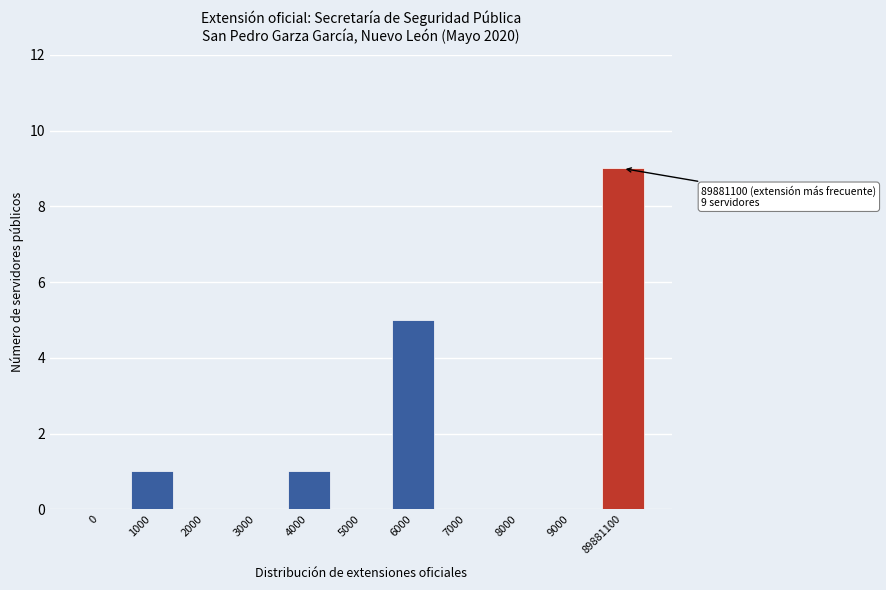

Reading left to right, extract all data points from this chart.

0=0	1000=1	2000=0	3000=0	4000=1	5000=0	6000=5	7000=0	8000=0	9000=0	89881100=9